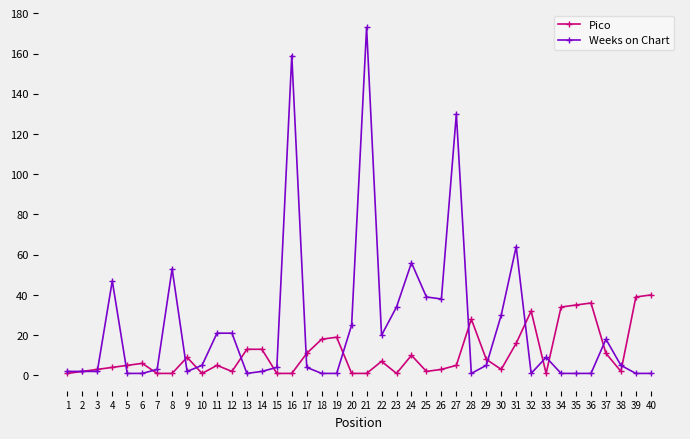

Which category has the highest value across all series?

21